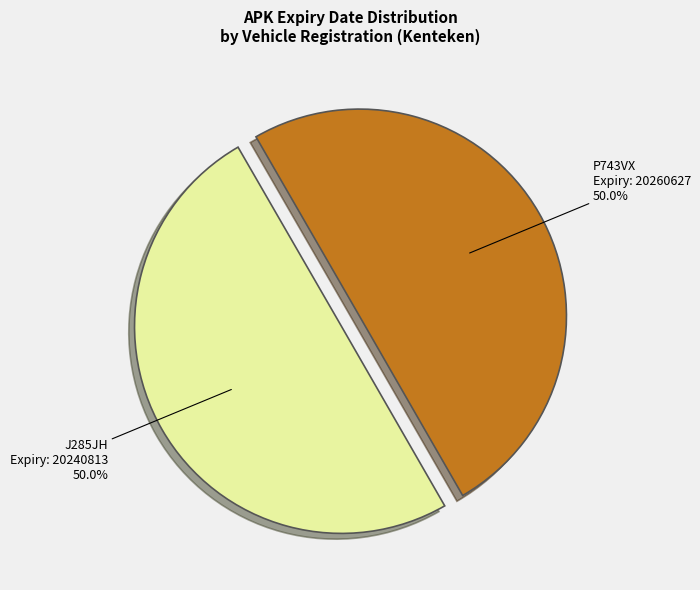

What is the ratio of the value at J285JH to the value at P743VX?

1.0